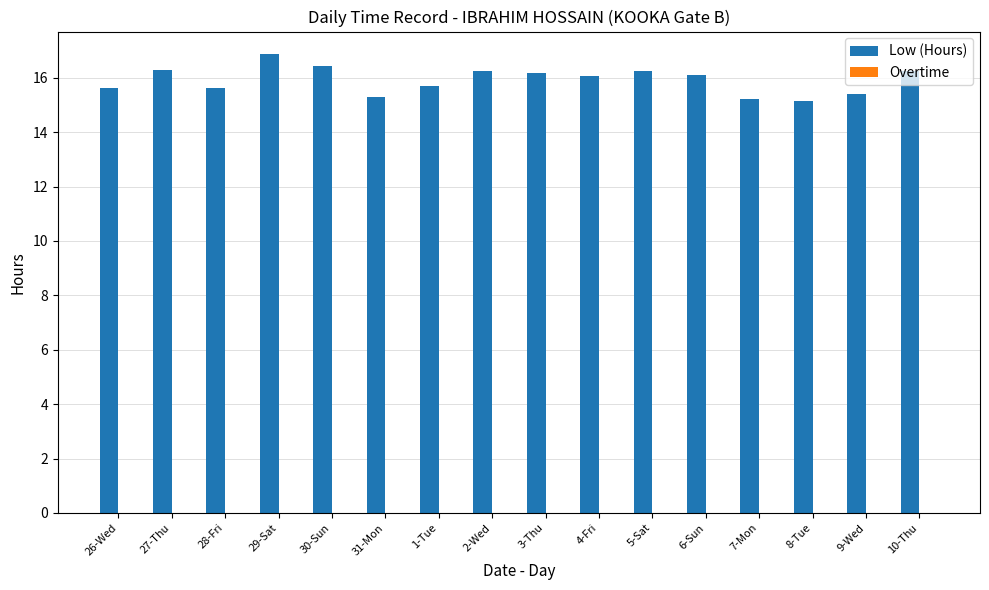

What is the difference between the second highest and minimum values?

1.3